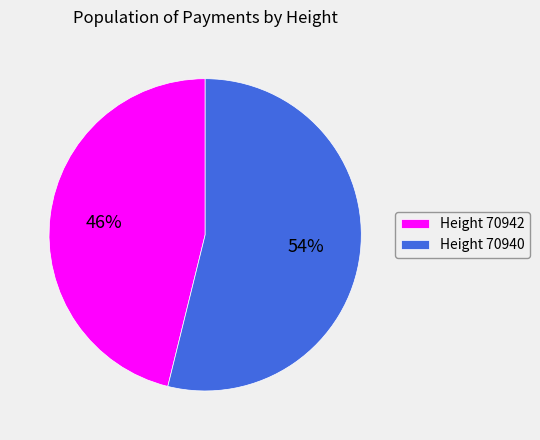

To the nearest percent, what is the difference between the largest and smallest slice percentages?

8%